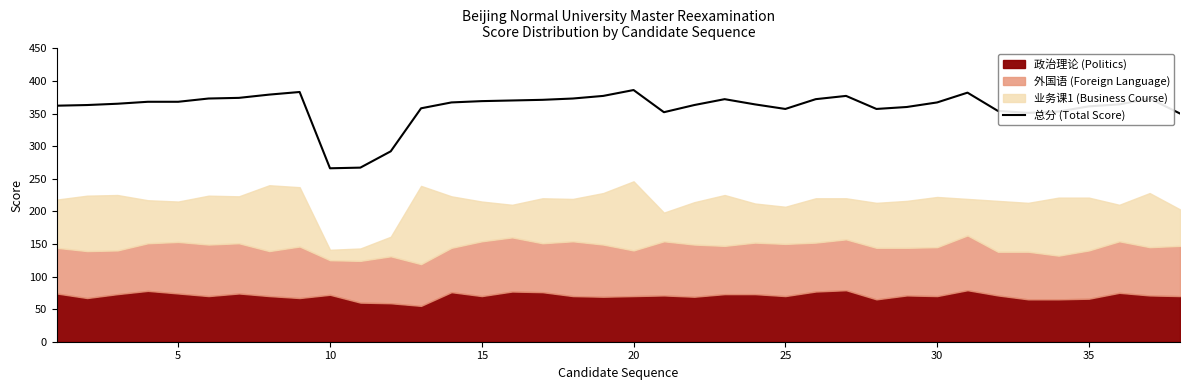

The 总分 (Total Score) series shows 539 at 35. True or false?

False